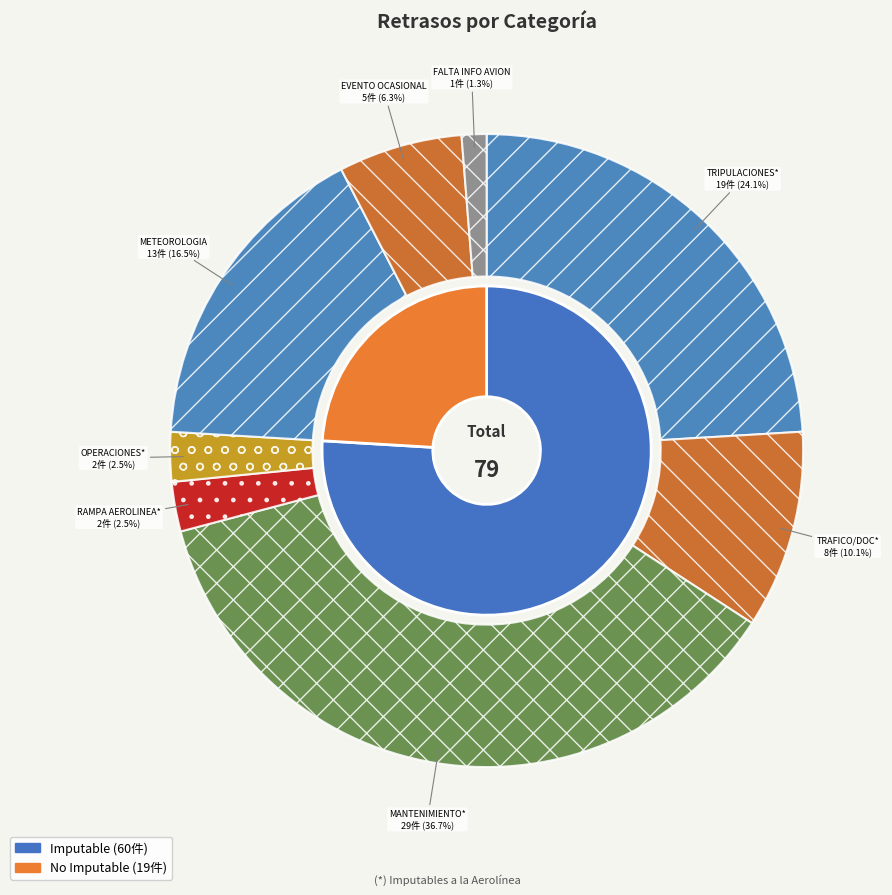

The FALTA DE INFORMACION AVION EN PISTA slice represents 1% of the pie. True or false?

True